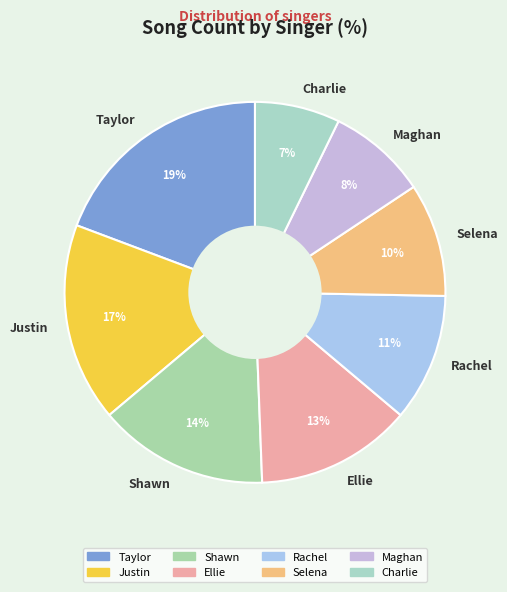

Count the number of slices in the pie.

8